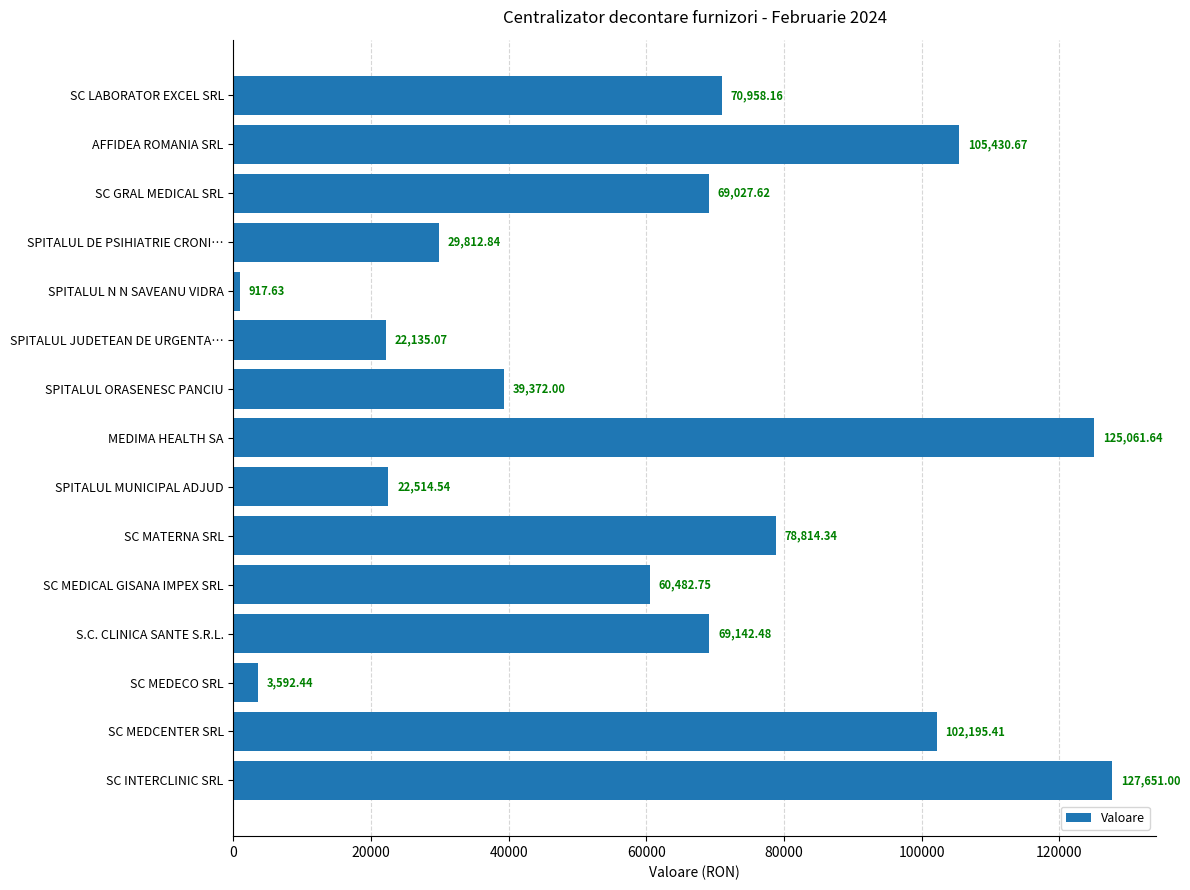

Where is the data nearest to the value 64284?

SC MEDICAL GISANA IMPEX SRL